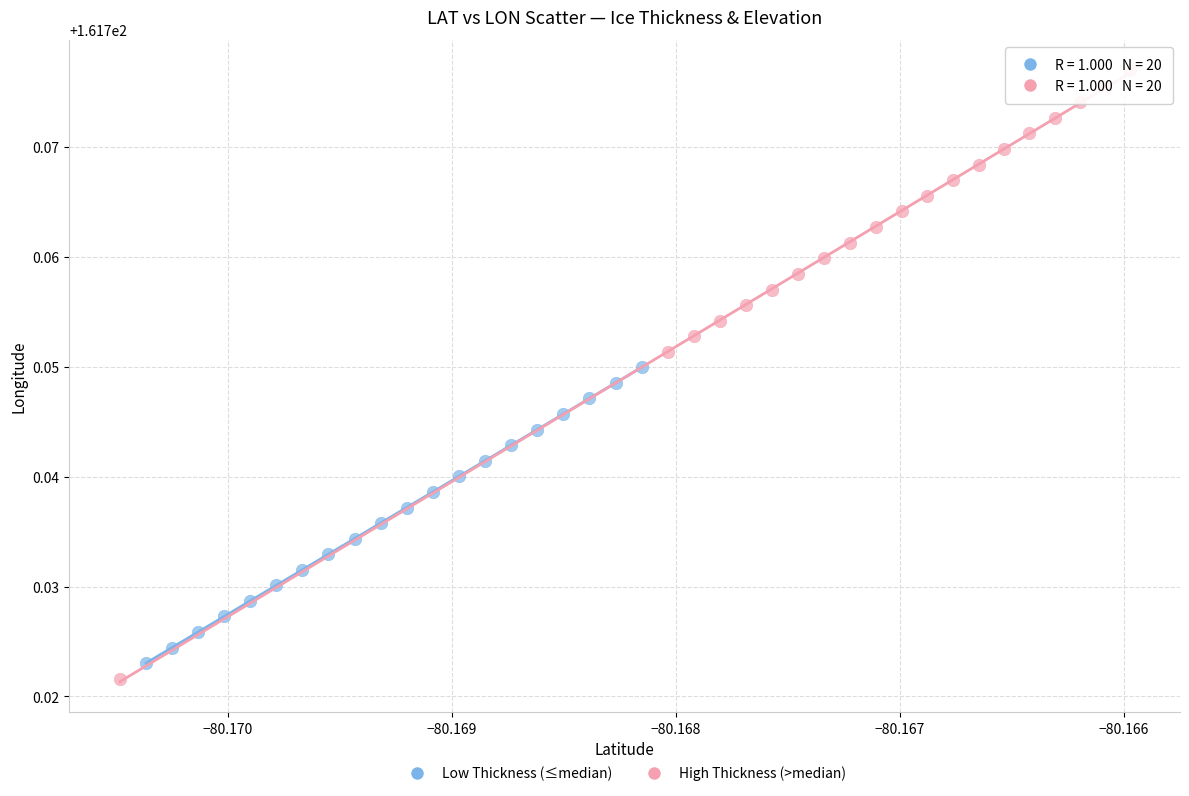

What are all the series names shown in the legend?

Low Thickness (≤median), High Thickness (>median)